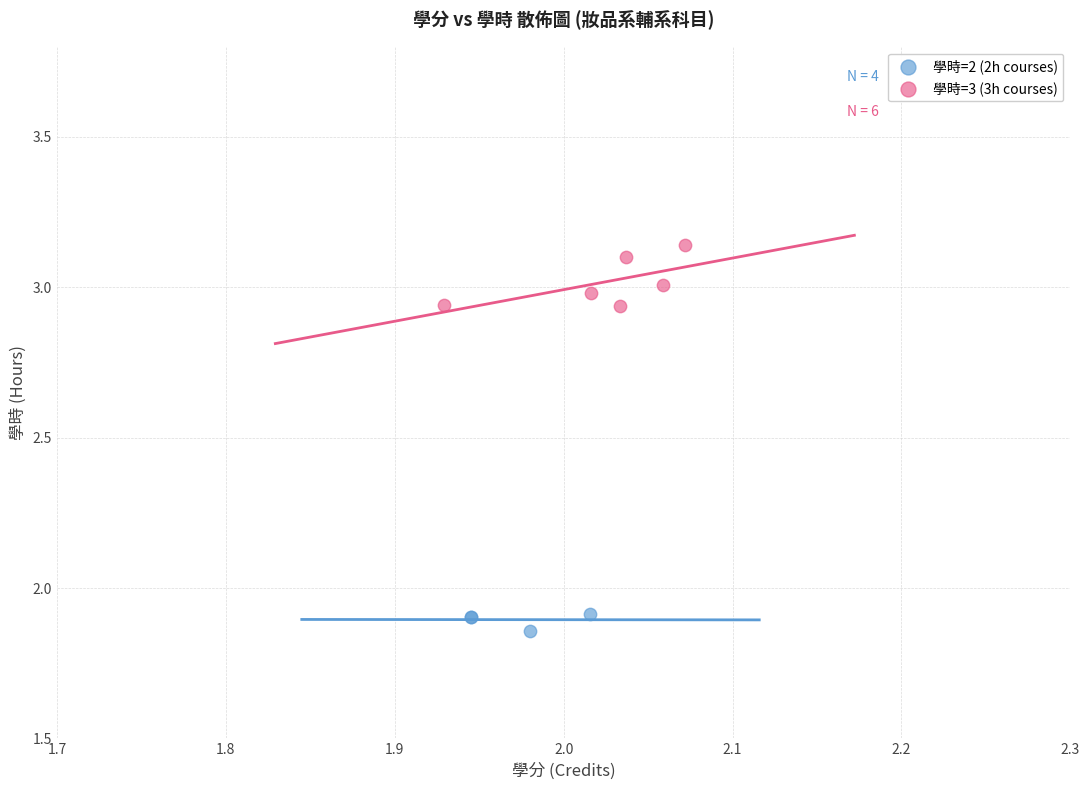

Which series reaches the maximum Y coordinate?

學時=3 (3h courses)